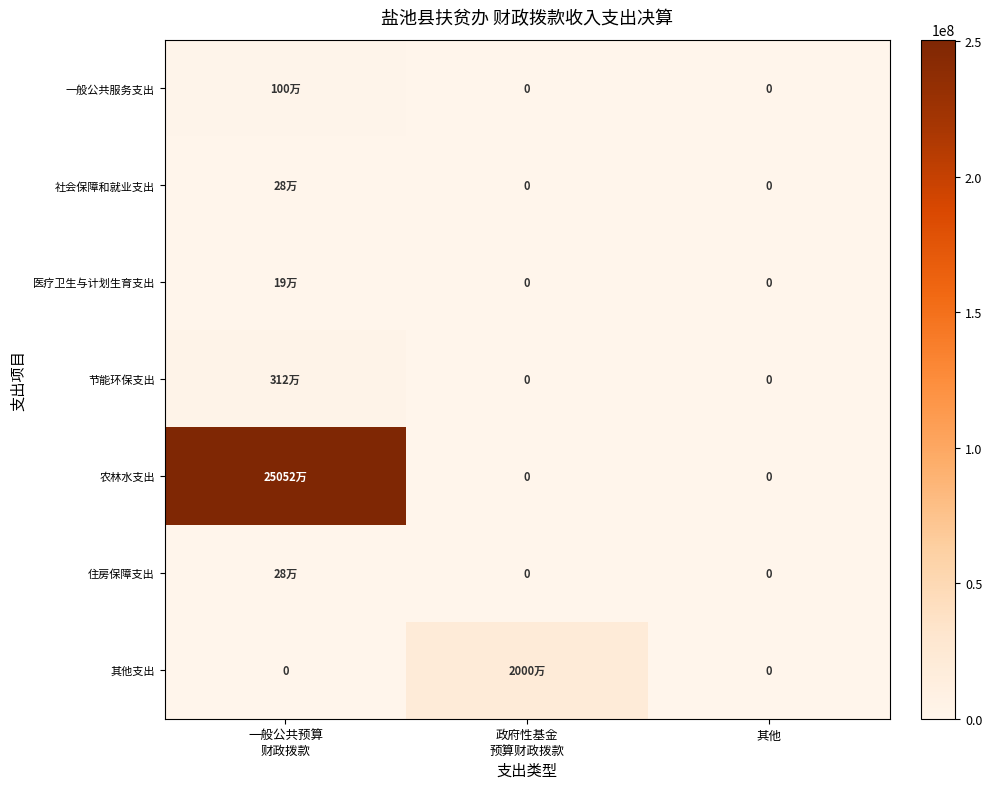

What is the difference between the 住房保障支出 values at 一般公共预算 财政拨款 and 政府性基金 预算财政拨款?

277036.7